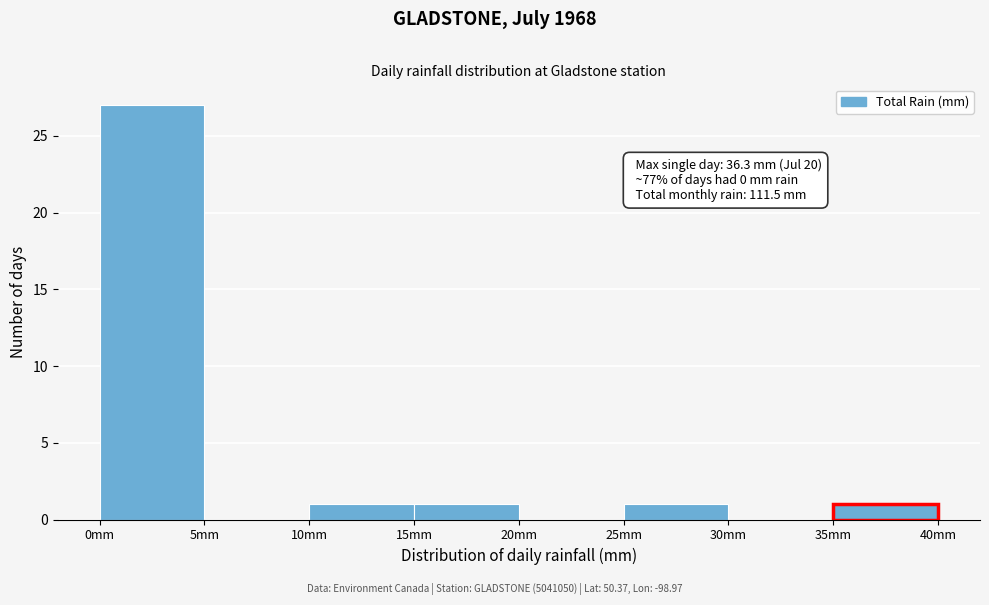

Which range on the x-axis has the tallest bar?

0 to 5